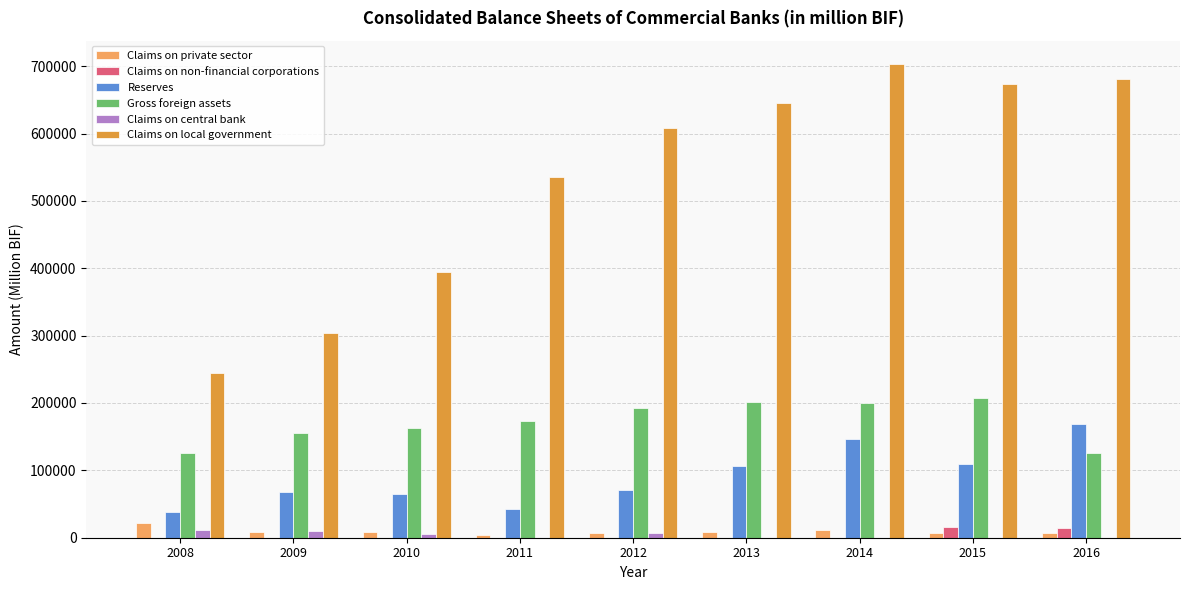

Between 2008 and 2016, which series saw the biggest shift?

Claims on local government